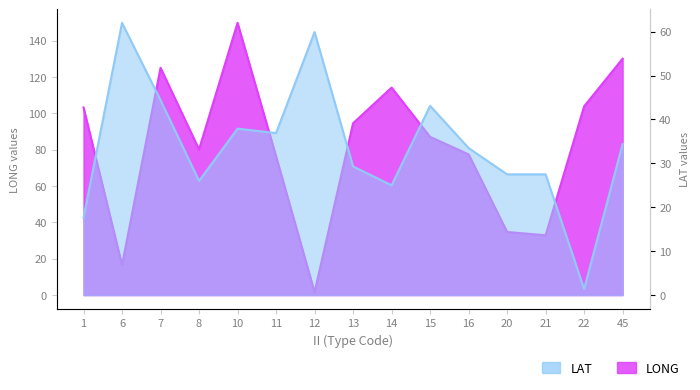

Rank the series by their maximum value, from lowest to highest.

LAT, LONG